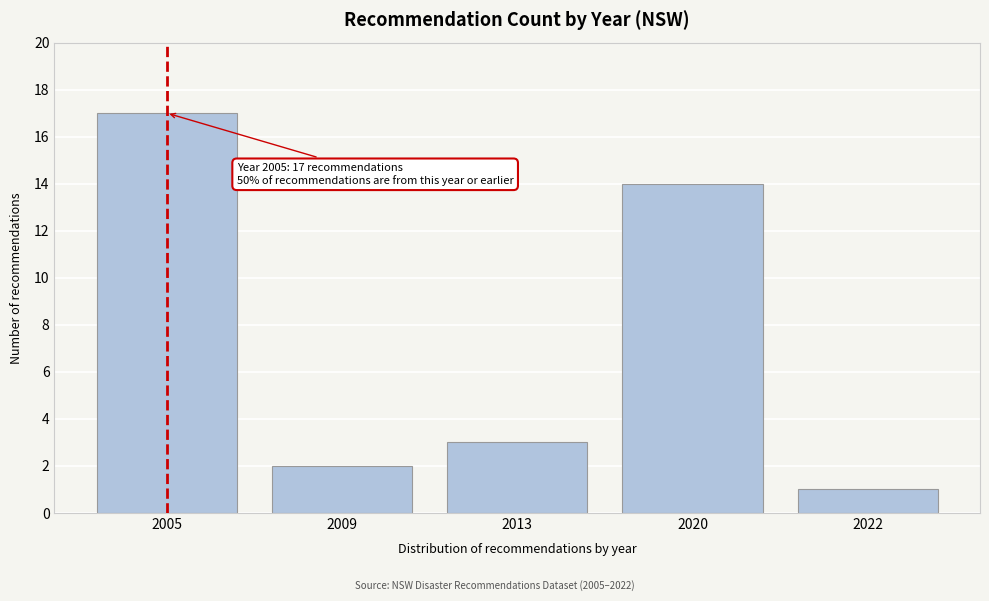

Reading left to right, list all the values displayed in this chart.

17	2	3	14	1